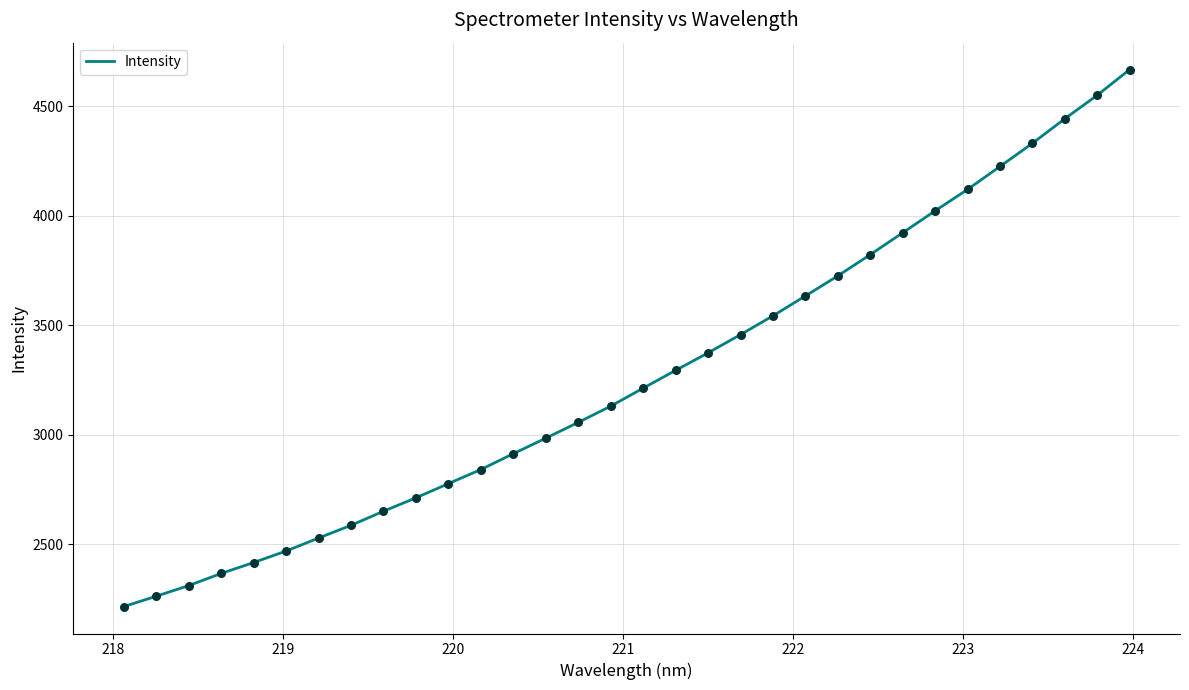

What is the maximum value shown in the chart?

4666.7